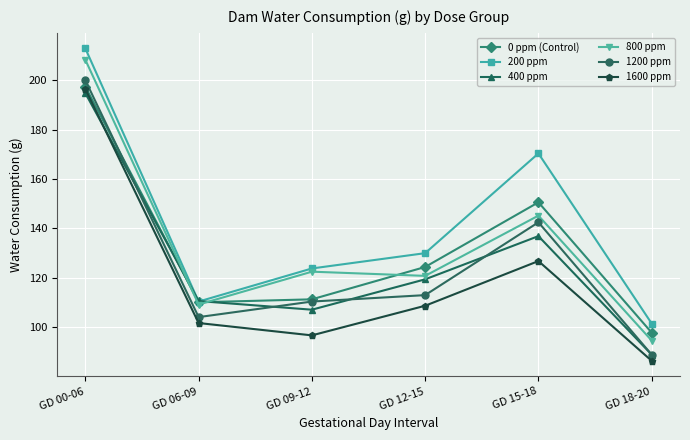

True or false: 200 ppm and 1600 ppm cross at least once.

False